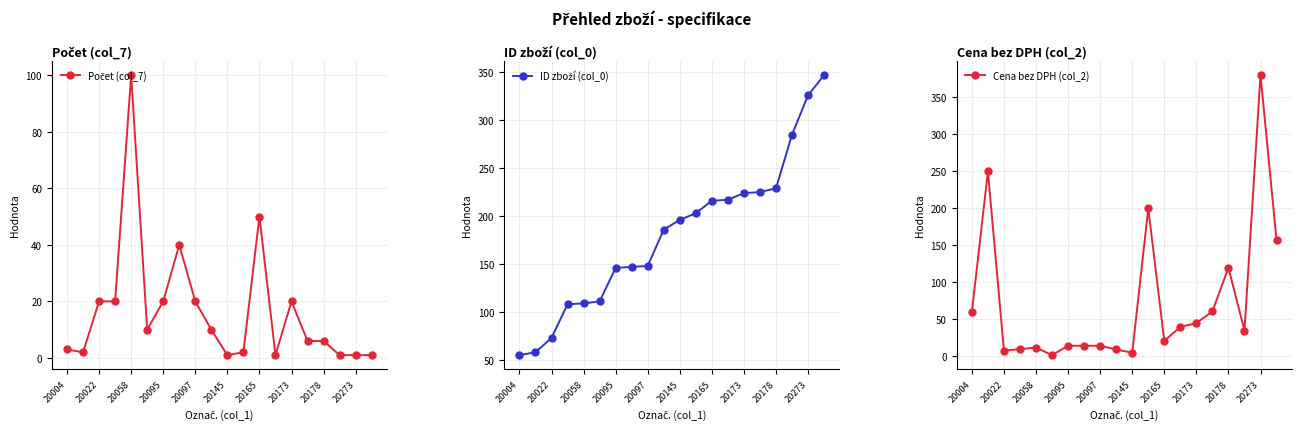

What is the highest value of the Cena bez DPH (col_2) series?

380.0